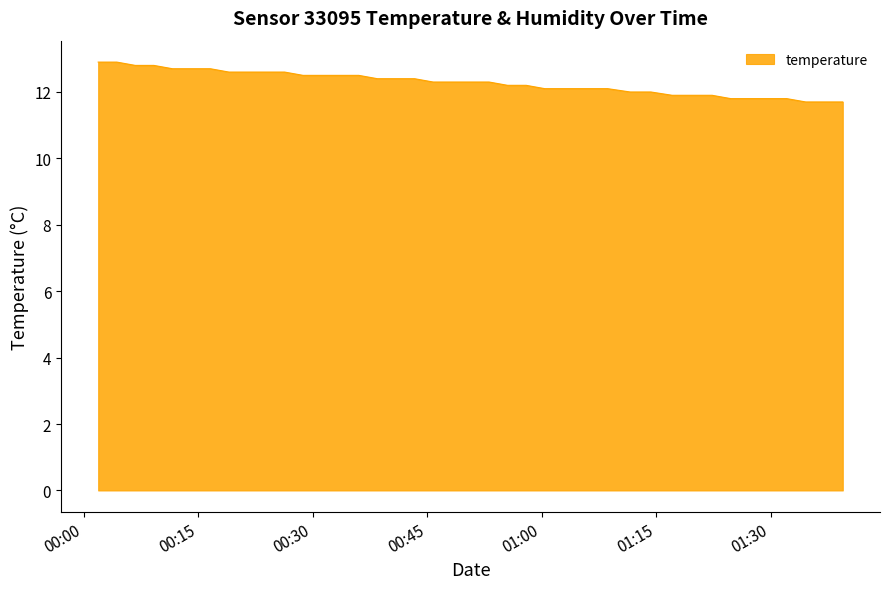

What is the smallest value displayed?

11.7